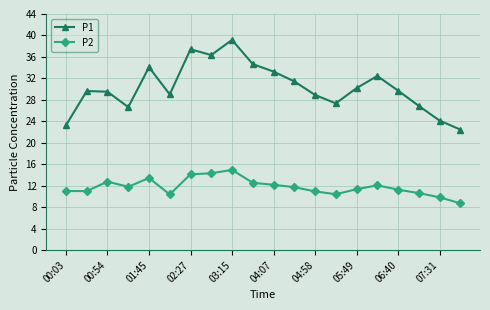

What is the greatest value displayed?

39.2